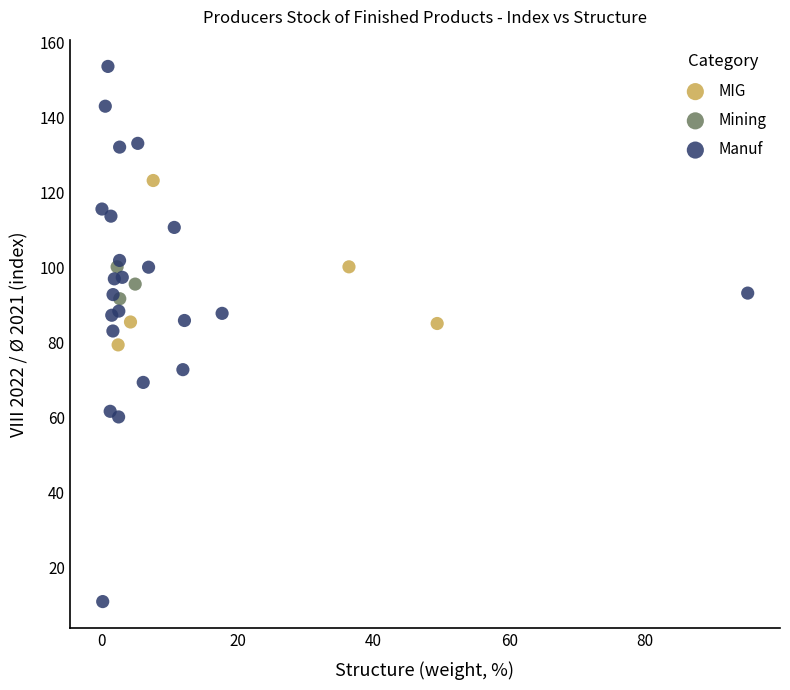

Which series has the largest Y range (max minus min)?

Manuf